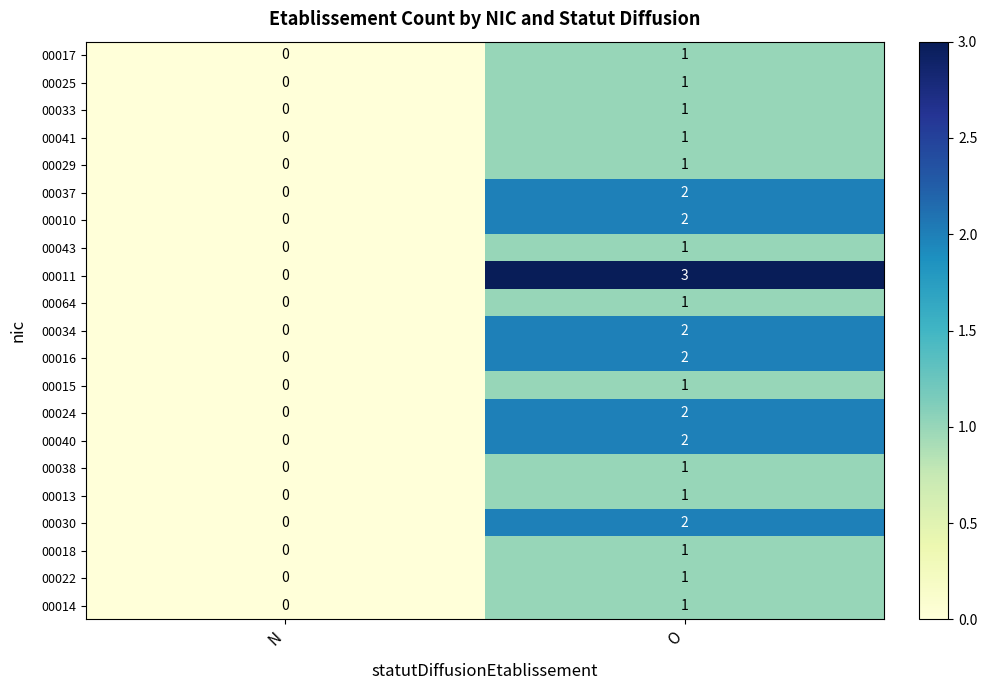

Which series changed the most between N and O?

00011